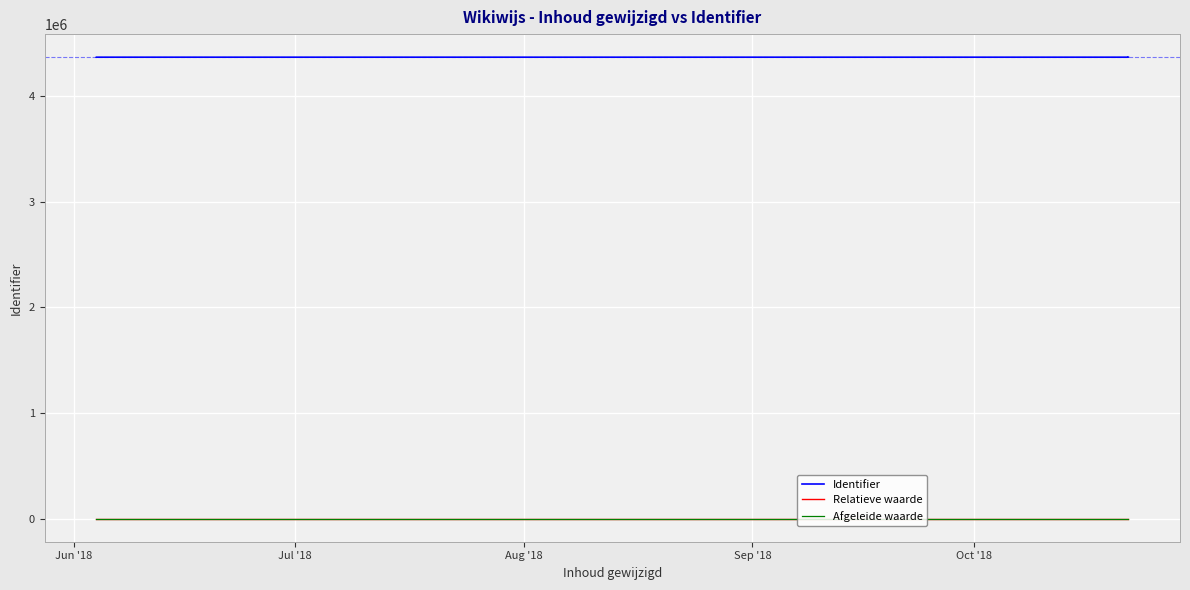

Is it true that Afgeleide waarde equals -0.4 at Oct '18?

False